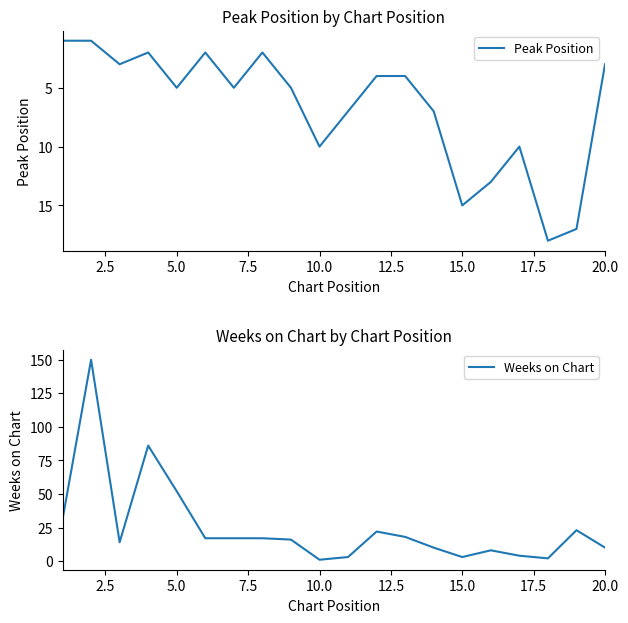

True or false: Peak Position has a value of 10 at 10.0.

True